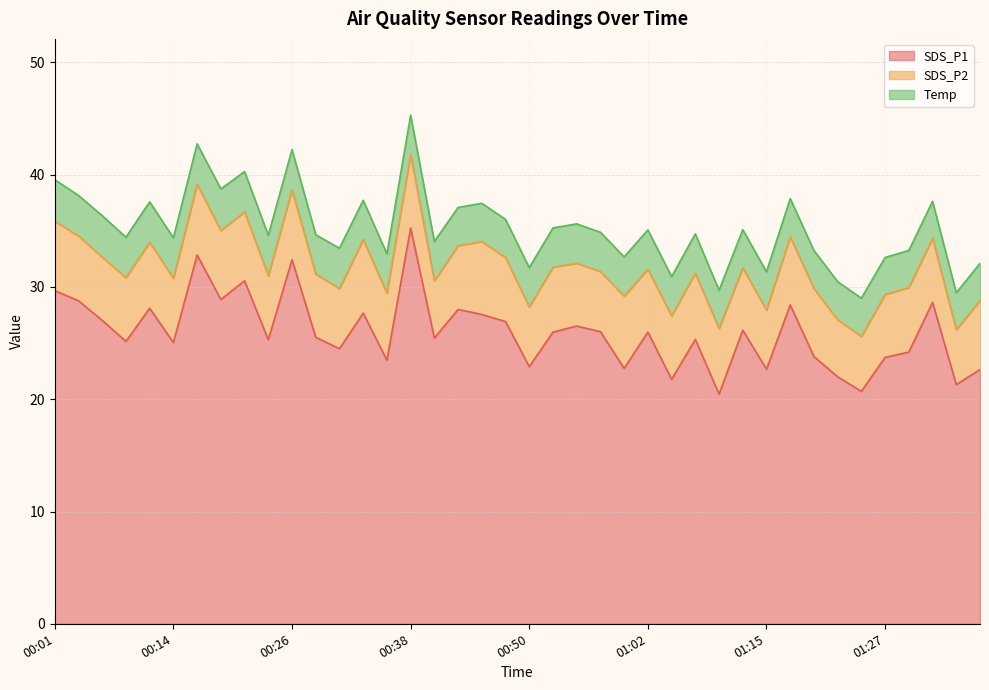

What is the label of the 33rd point from the left?

01:19